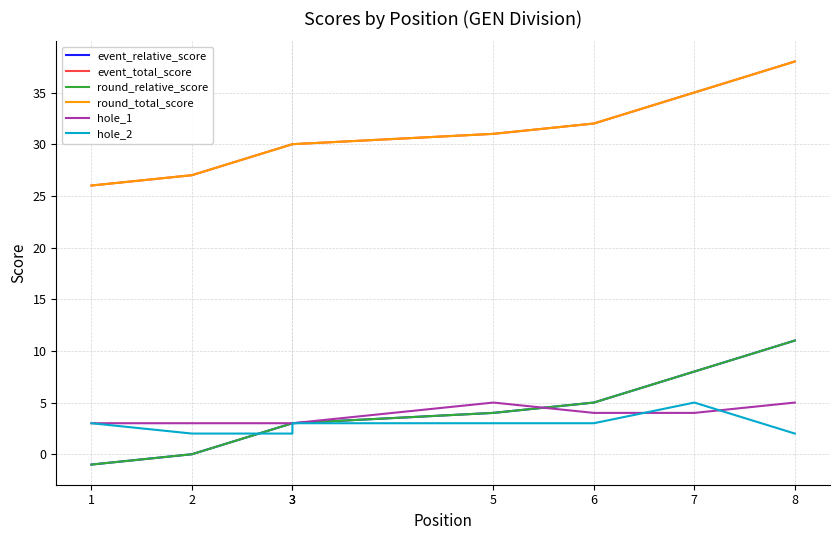

True or false: hole_2 and event_relative_score intersect in this chart.

True